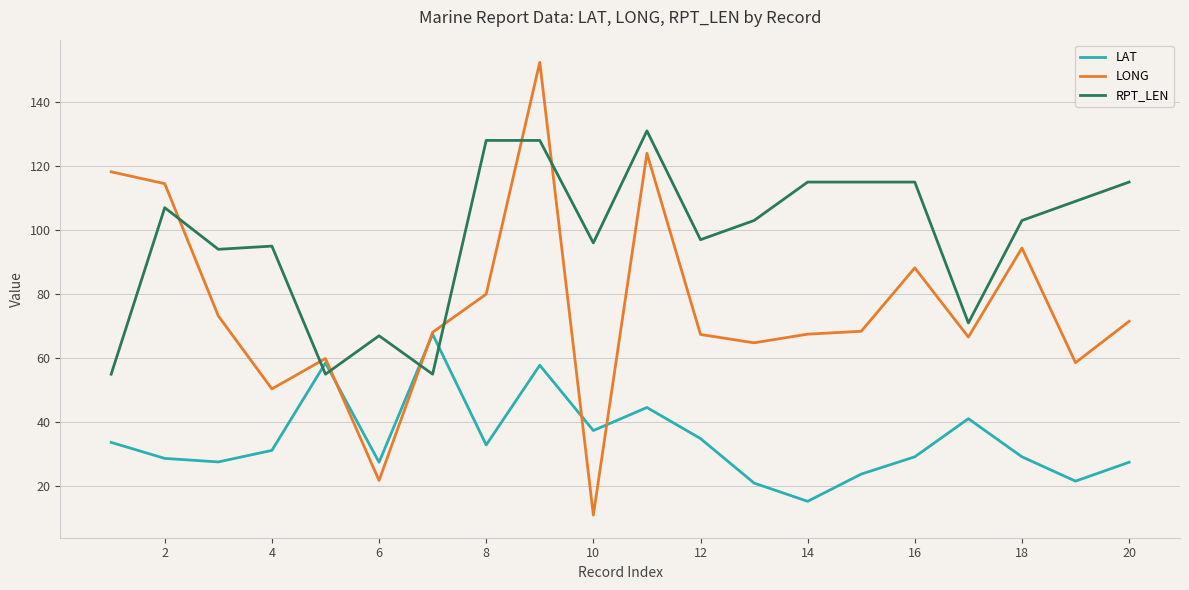

Rank the series by their maximum value, from lowest to highest.

LAT, RPT_LEN, LONG